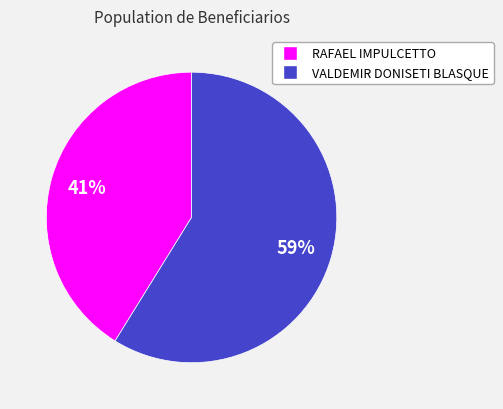

Is there a majority slice in this chart?

Yes